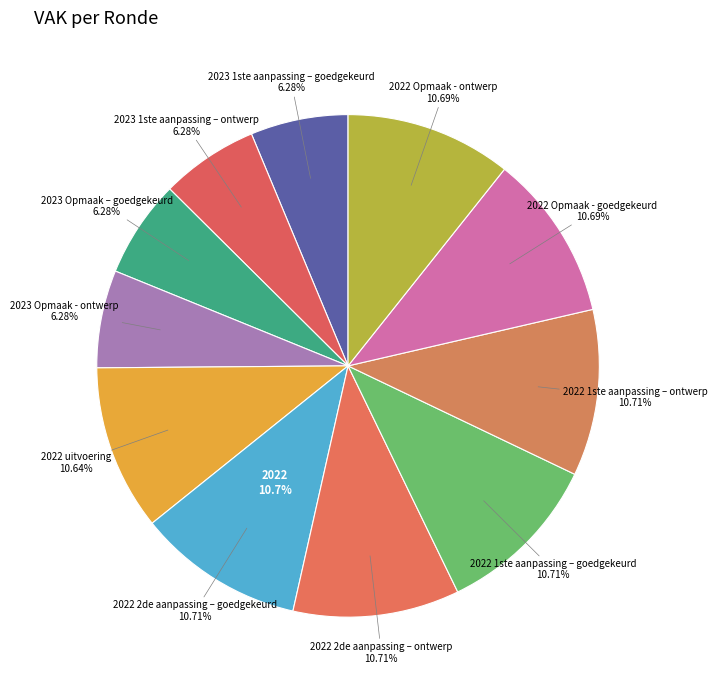

Which slice is the largest?

2022 2de aanpassing – goedgekeurd